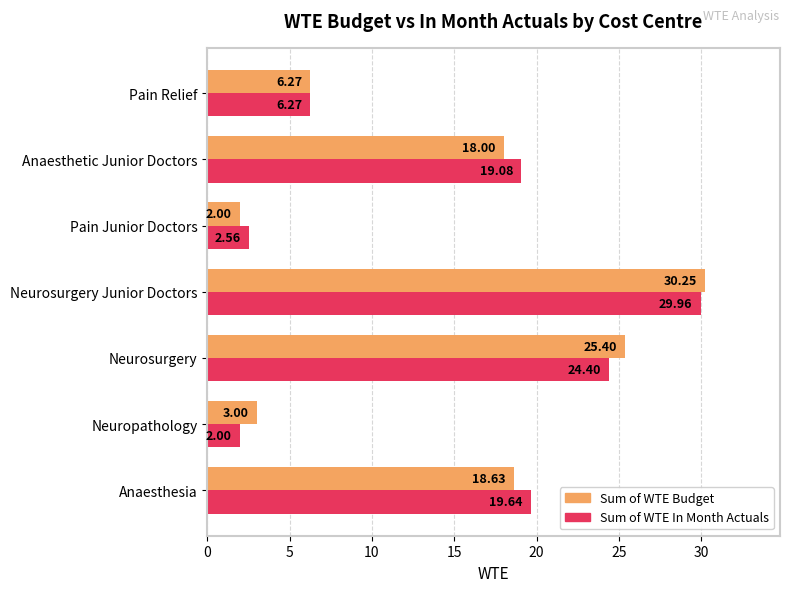

Rank the series by their maximum value, from lowest to highest.

Sum of WTE In Month Actuals, Sum of WTE Budget